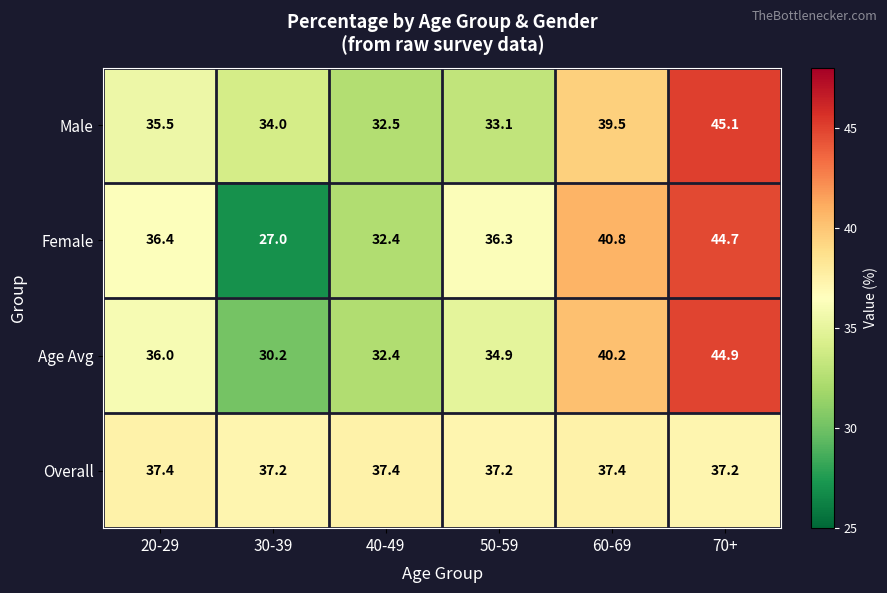

Which series changed the most between 60-69 and 70+?

Male